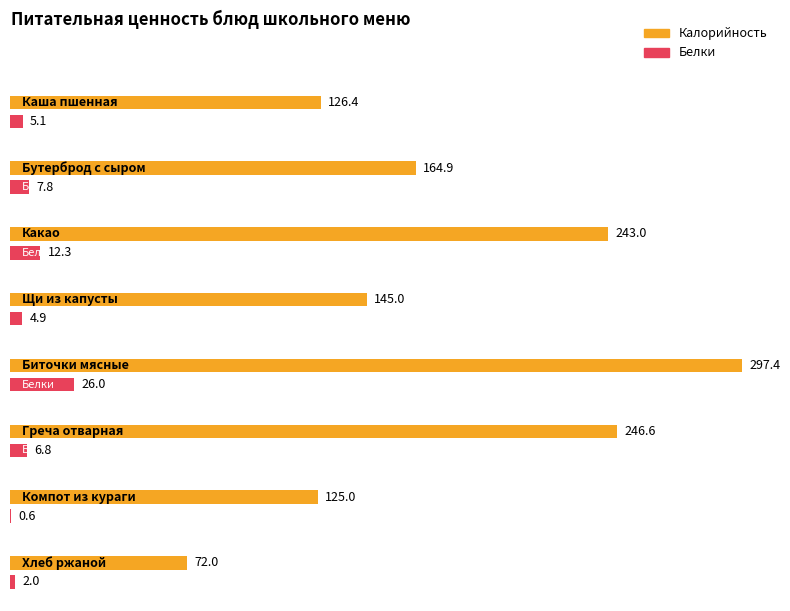

Reading left to right, transcribe all the data shown in this chart.

Калорийность: Каша пшенная=126.4	Бутерброд с сыром=164.9	Какао=243.0	Щи из капусты=145.0	Биточки мясные=297.4	Греча отварная=246.6	Компот из кураги=125.0	Хлеб ржаной=72.0
Белки: Каша пшенная=5.1	Бутерброд с сыром=7.8	Какао=12.3	Щи из капусты=4.9	Биточки мясные=26.0	Греча отварная=6.8	Компот из кураги=0.6	Хлеб ржаной=2.0